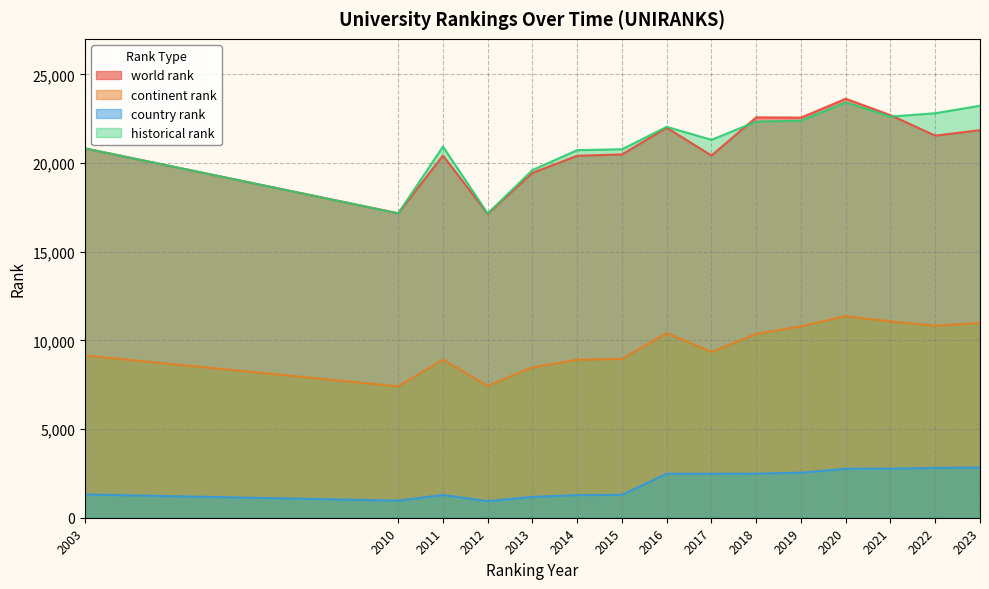

What is the average value of the historical rank series?

21154